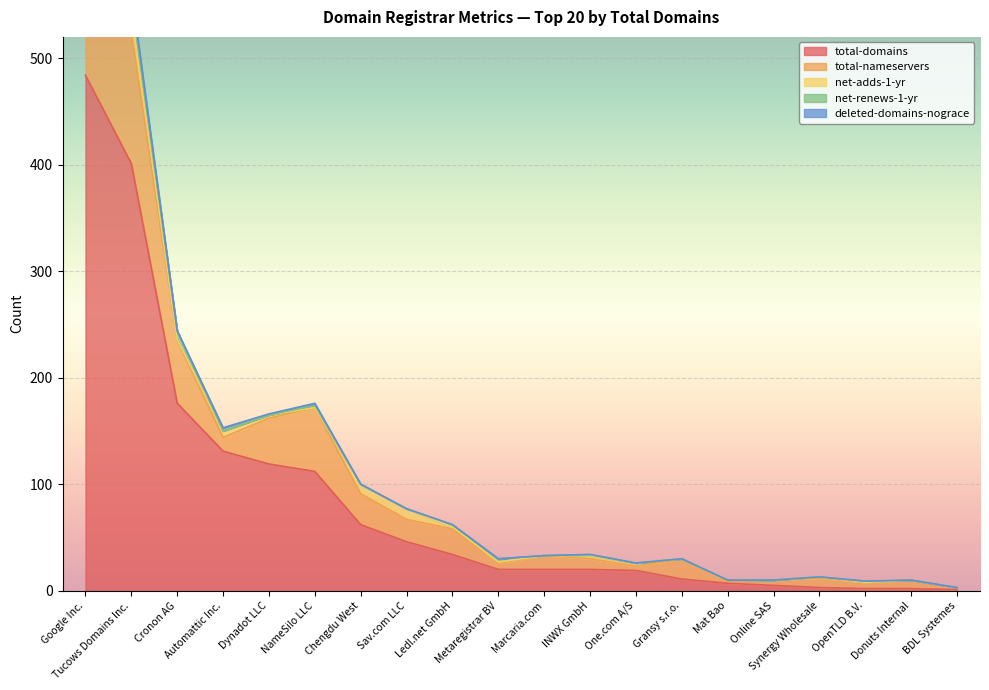

What are all the series names shown in the legend?

total-domains, total-nameservers, net-adds-1-yr, net-renews-1-yr, deleted-domains-nograce